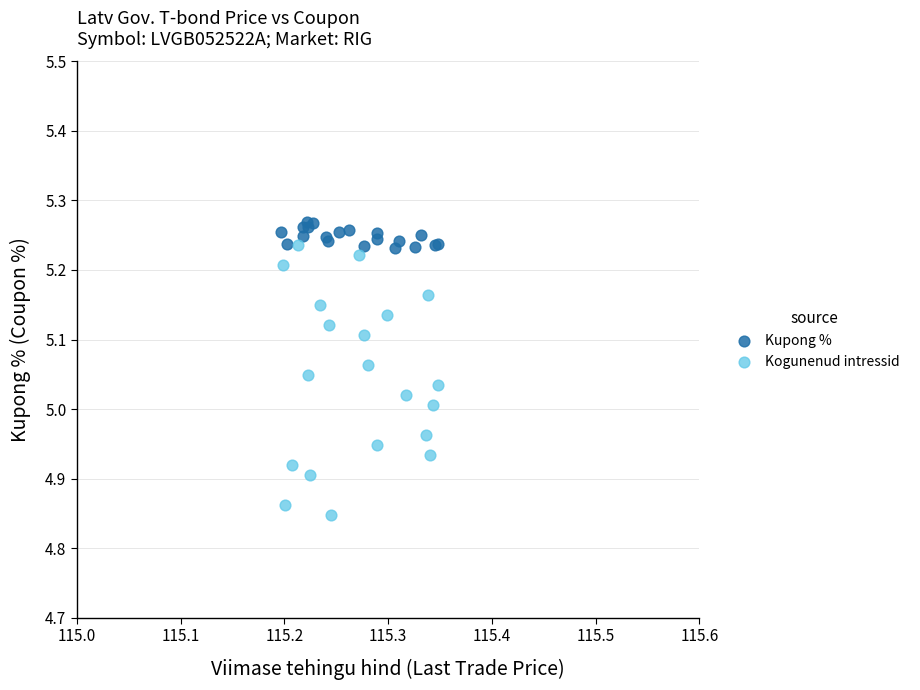

Which series reaches the maximum Y coordinate?

Kupong %